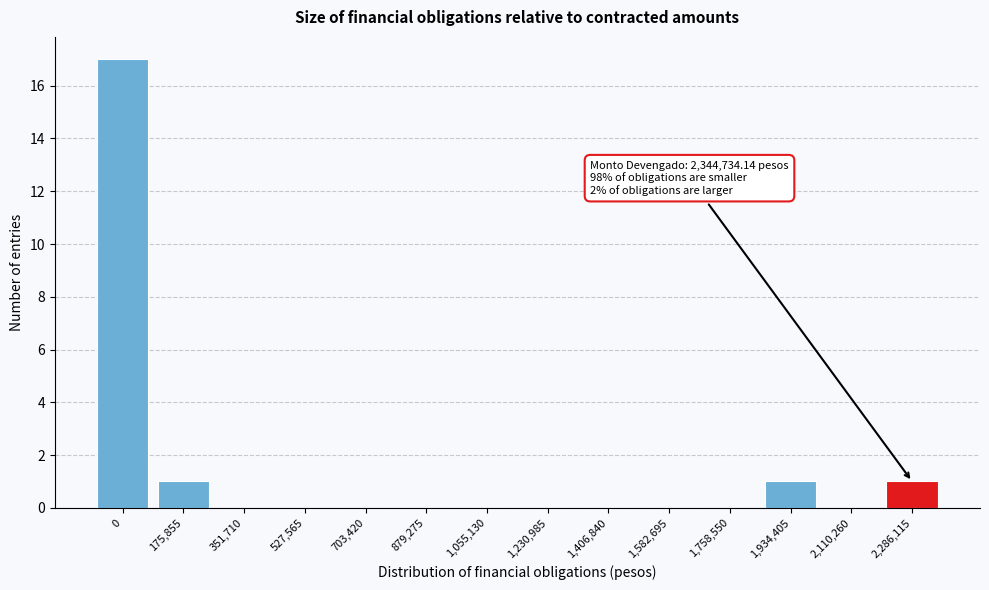

Reading left to right, what are all the values shown in this chart?

0=17	175,855=1	351,710=0	527,565=0	703,420=0	879,275=0	1,055,130=0	1,230,985=0	1,406,840=0	1,582,695=0	1,758,550=0	1,934,405=1	2,110,260=0	2,286,115=1